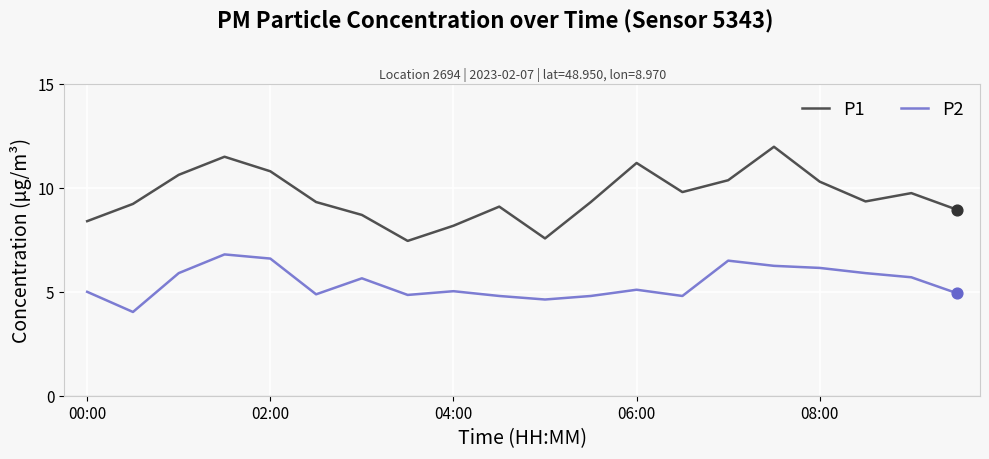

What are all the series names shown in the legend?

P1, P2